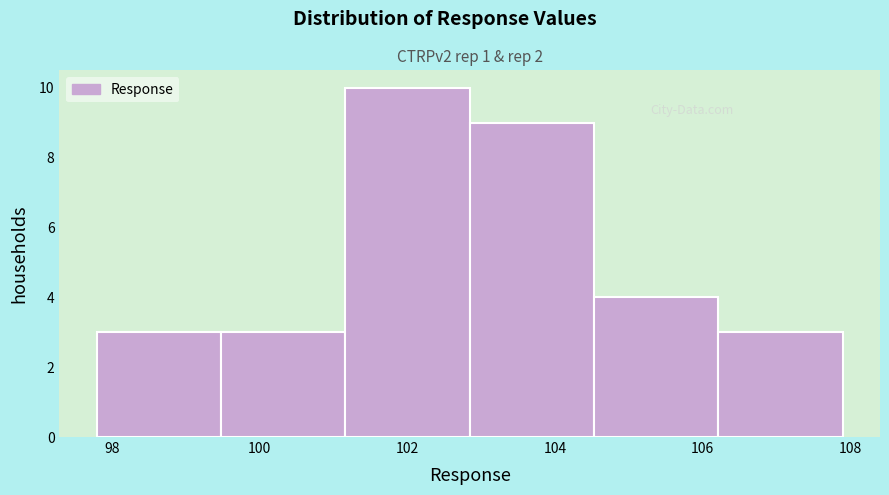

How tall is the bar that spans 99.4 to 101.2 on the x-axis? Neither the bar edges nor the heights are printed on the chart, so give them approximately, as read against the axes.

3